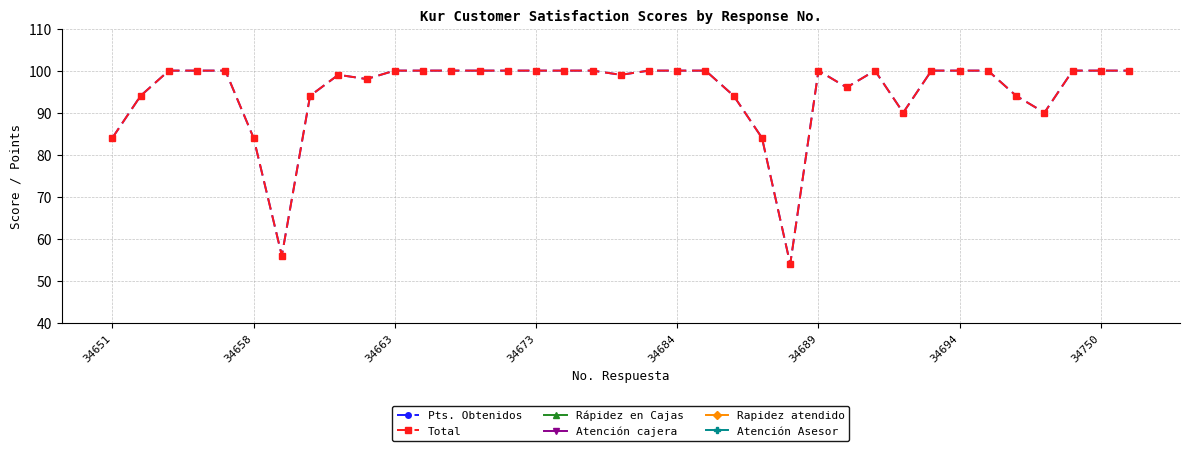

Which series has the widest spread of values?

Pts. Obtenidos